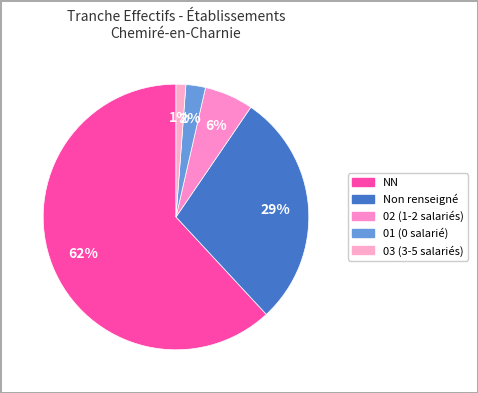

How many slices are in this pie chart?

5